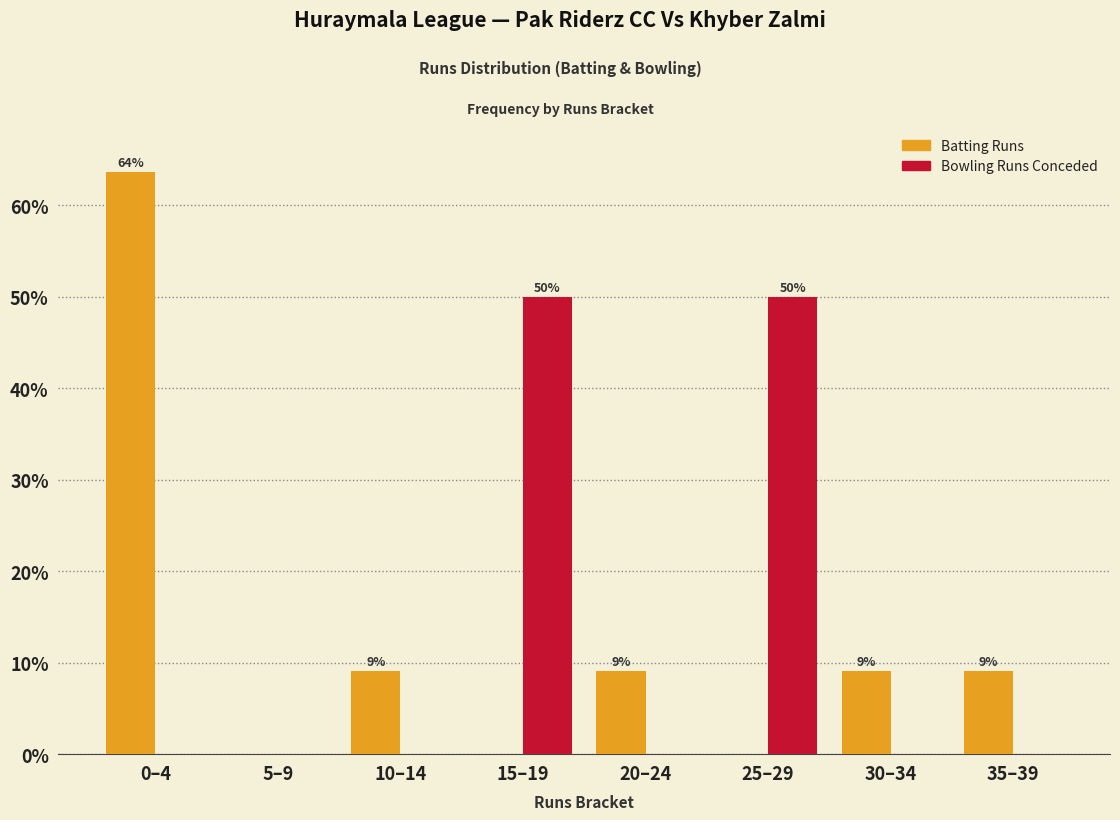

Reading left to right, extract all data points from this chart.

Batting Runs: 0–4=63.6	5–9=0.0	10–14=9.1	15–19=0.0	20–24=9.1	25–29=0.0	30–34=9.1	35–39=9.1
Bowling Runs Conceded: 0–4=0.0	5–9=0.0	10–14=0.0	15–19=50.0	20–24=0.0	25–29=50.0	30–34=0.0	35–39=0.0